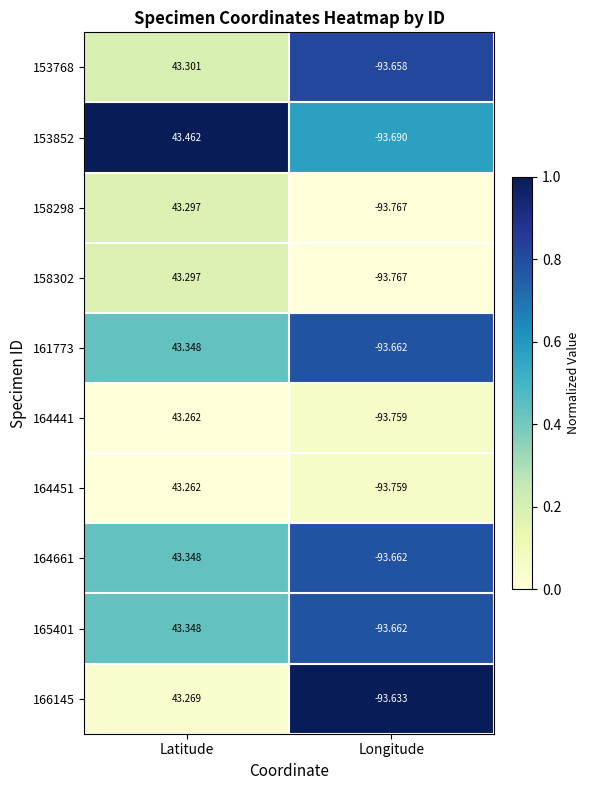

Which series changed the most between Latitude and Longitude?

153852